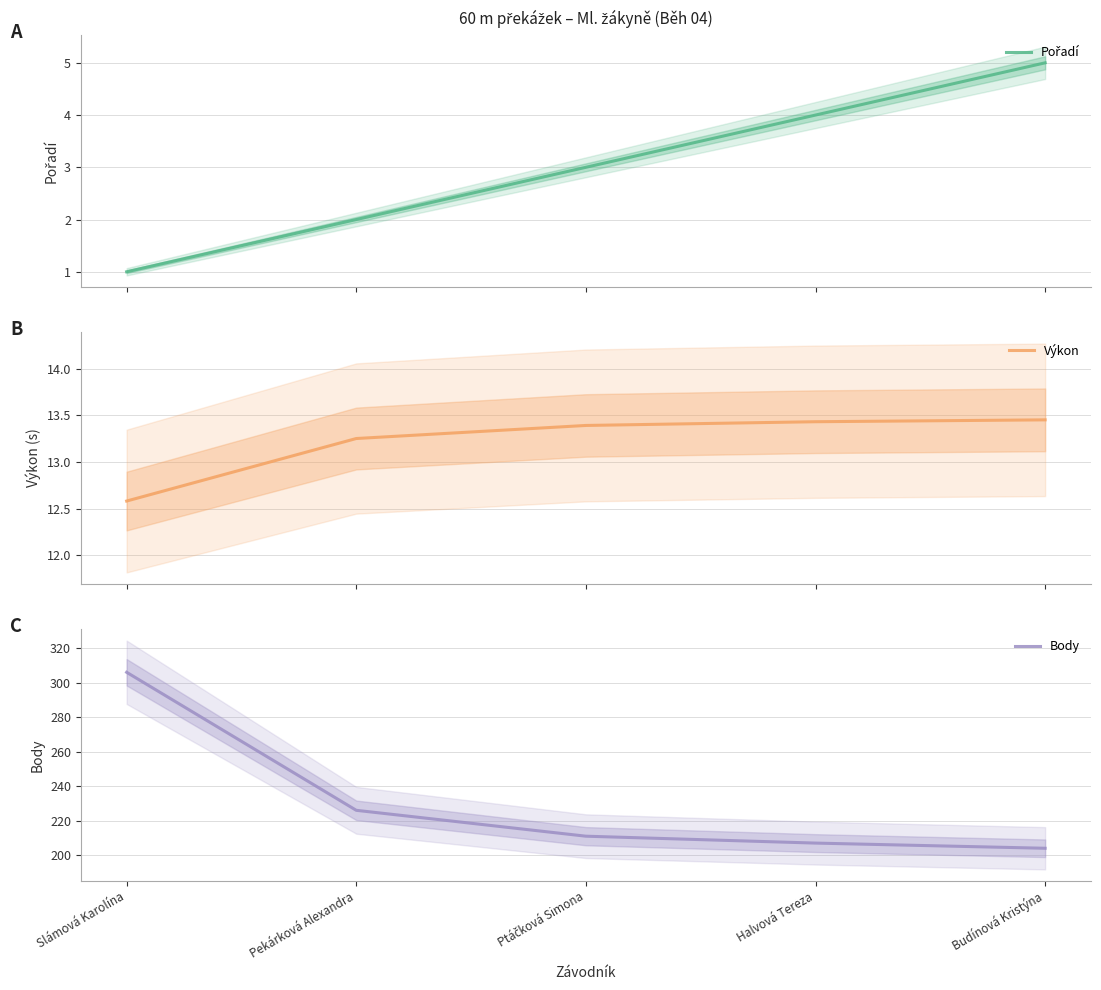

True or false: Výkon has more than 1 points higher than both neighbors.

False